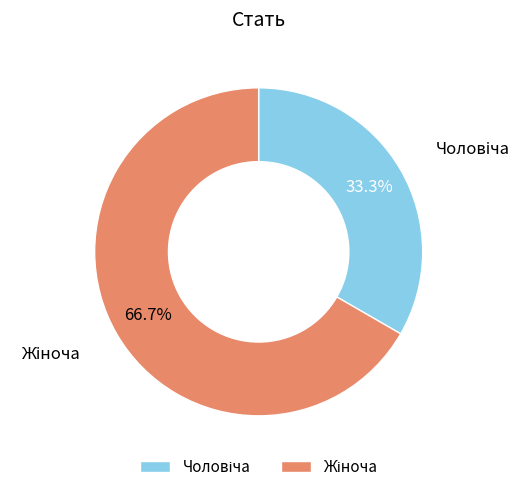

How many slices are in this pie chart?

2